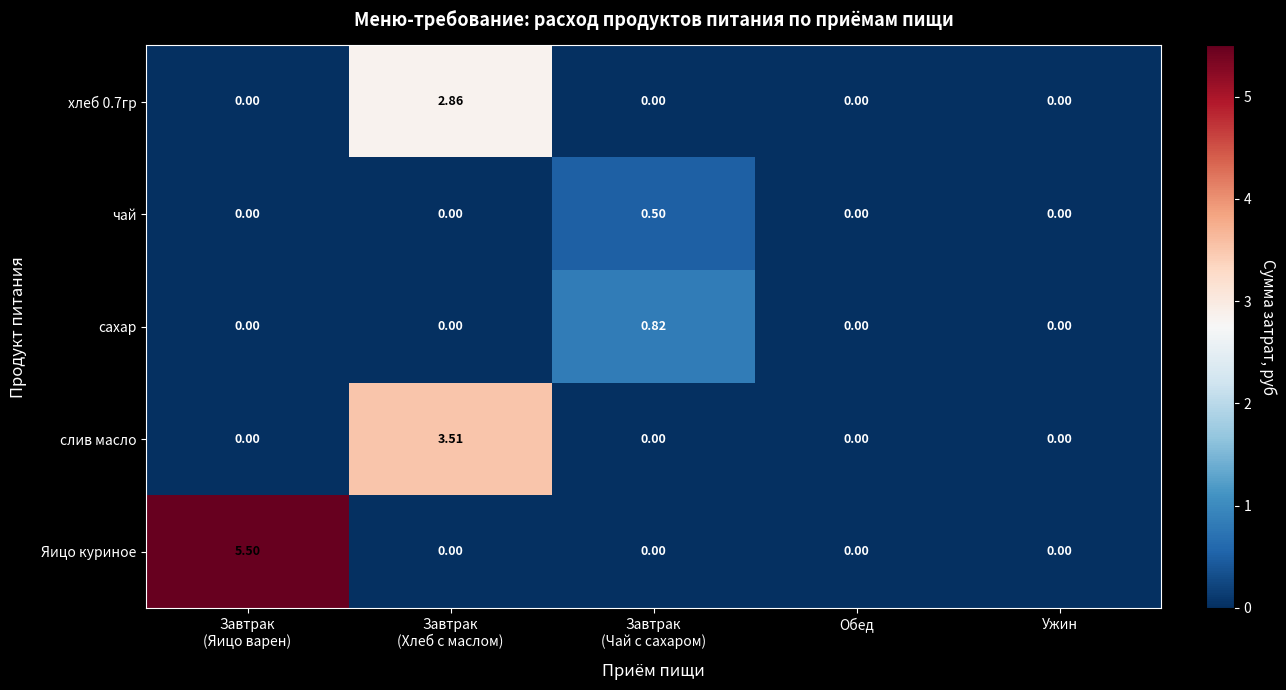

Which series has the largest total across all categories?

Яицо куриное